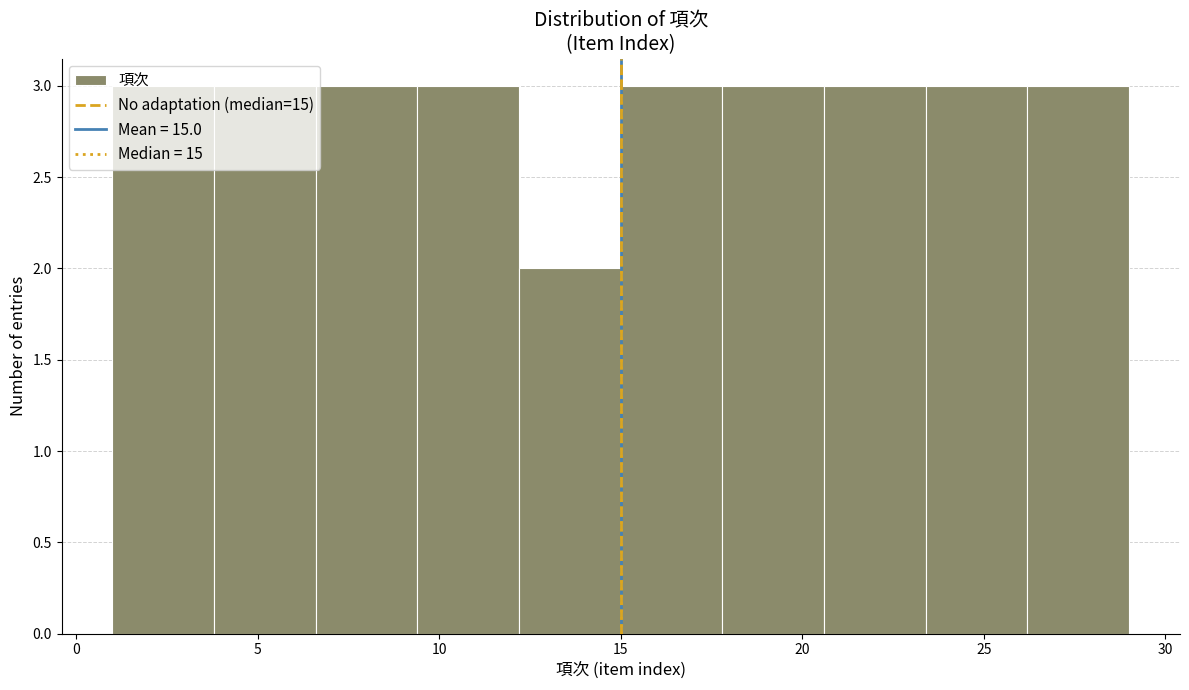

What is the height of the bar covering 20.6 to 23.4 on the x-axis? Neither the bar edges nor the heights are printed on the chart, so give them approximately, as read against the axes.

3